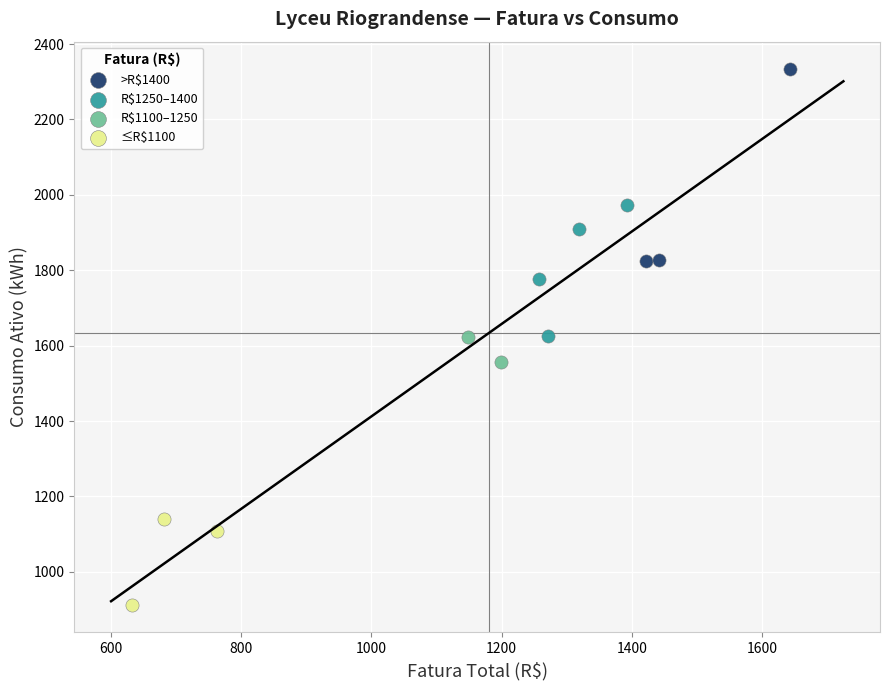

Which series reaches the maximum Y coordinate?

>R$1400